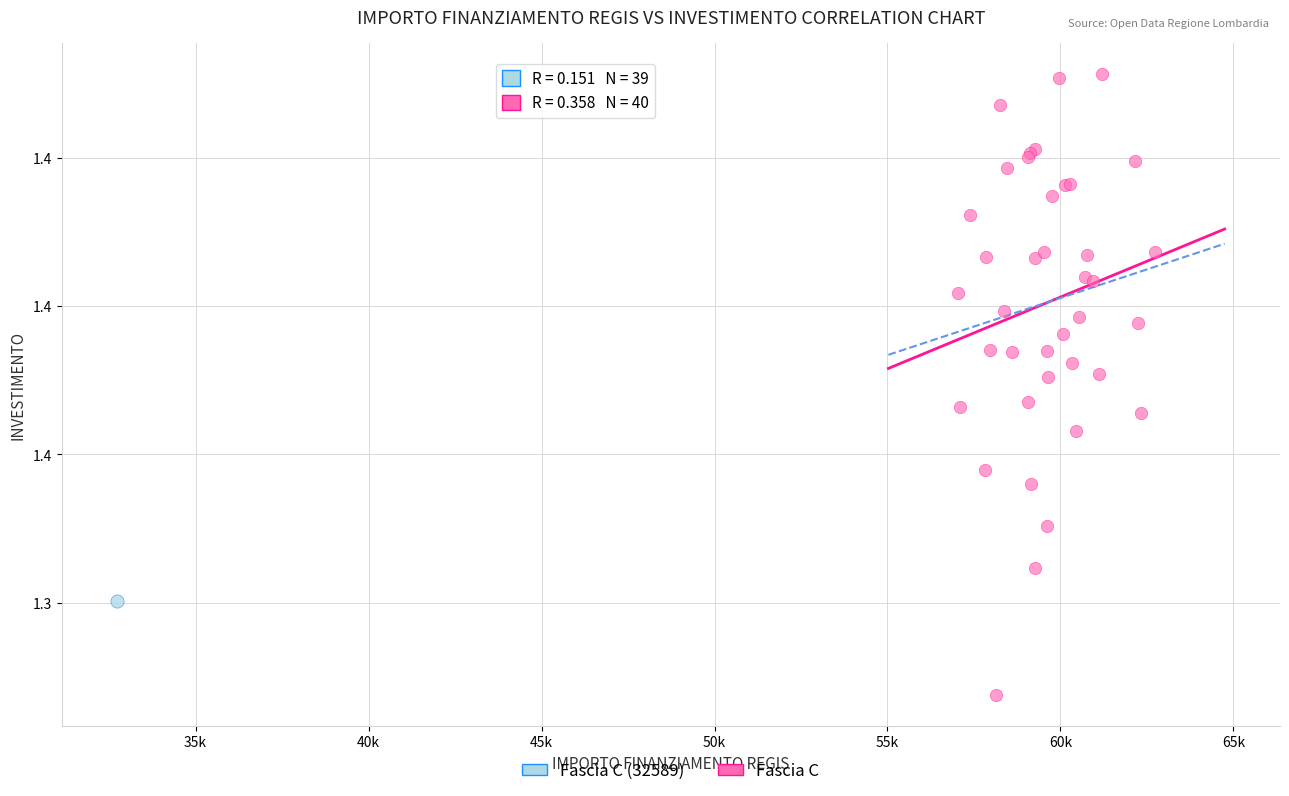

What are all the series names shown in the legend?

Fascia C (32589), Fascia C